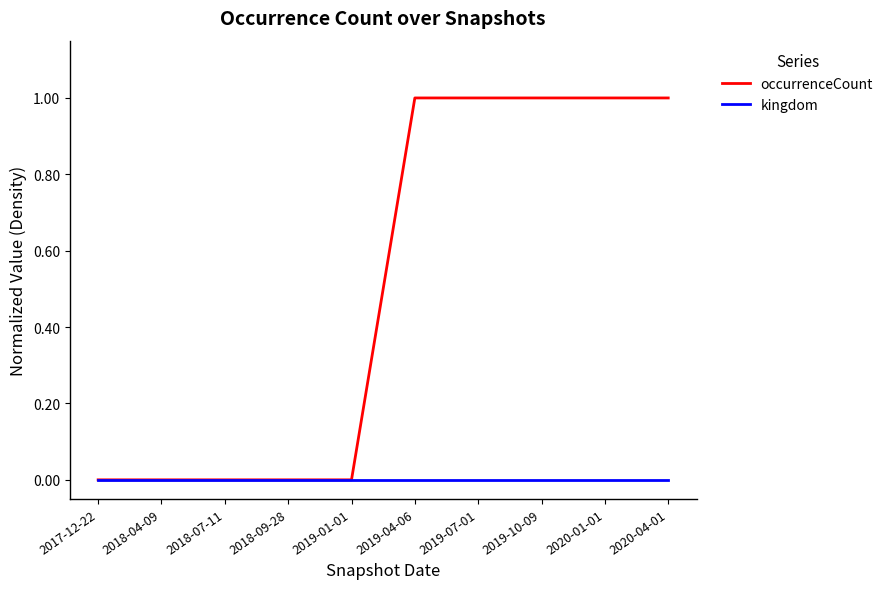

Reading left to right, what are all the values shown in this chart?

occurrenceCount: 2017-12-22=0	2018-04-09=0	2018-07-11=0	2018-09-28=0	2019-01-01=0	2019-04-06=1	2019-07-01=1	2019-10-09=1	2020-01-01=1	2020-04-01=1
kingdom: 2017-12-22=0	2018-04-09=0	2018-07-11=0	2018-09-28=0	2019-01-01=0	2019-04-06=0	2019-07-01=0	2019-10-09=0	2020-01-01=0	2020-04-01=0